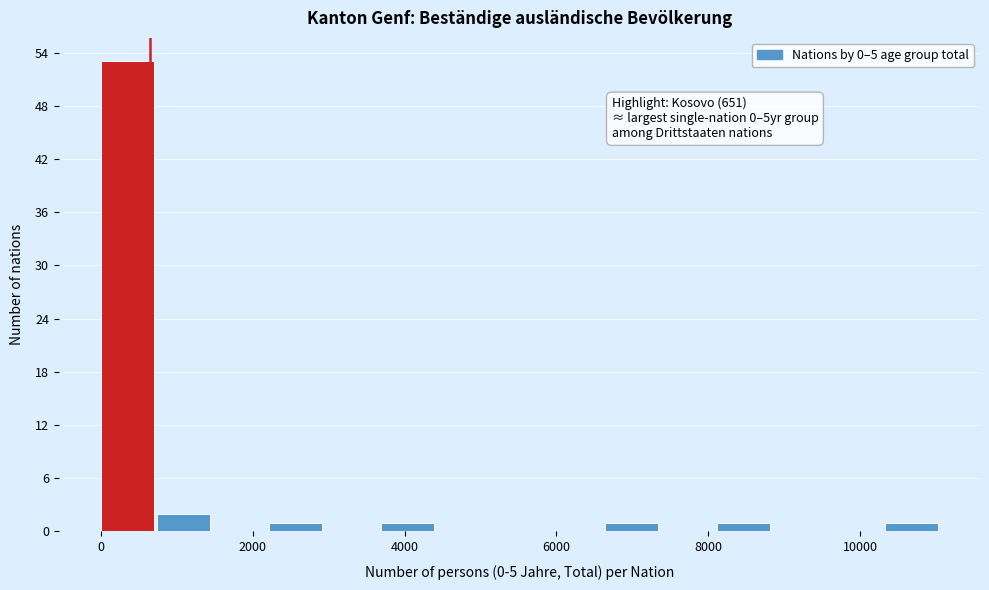

Read against the x-axis, roughly where is the centre of the tallest bar?

400